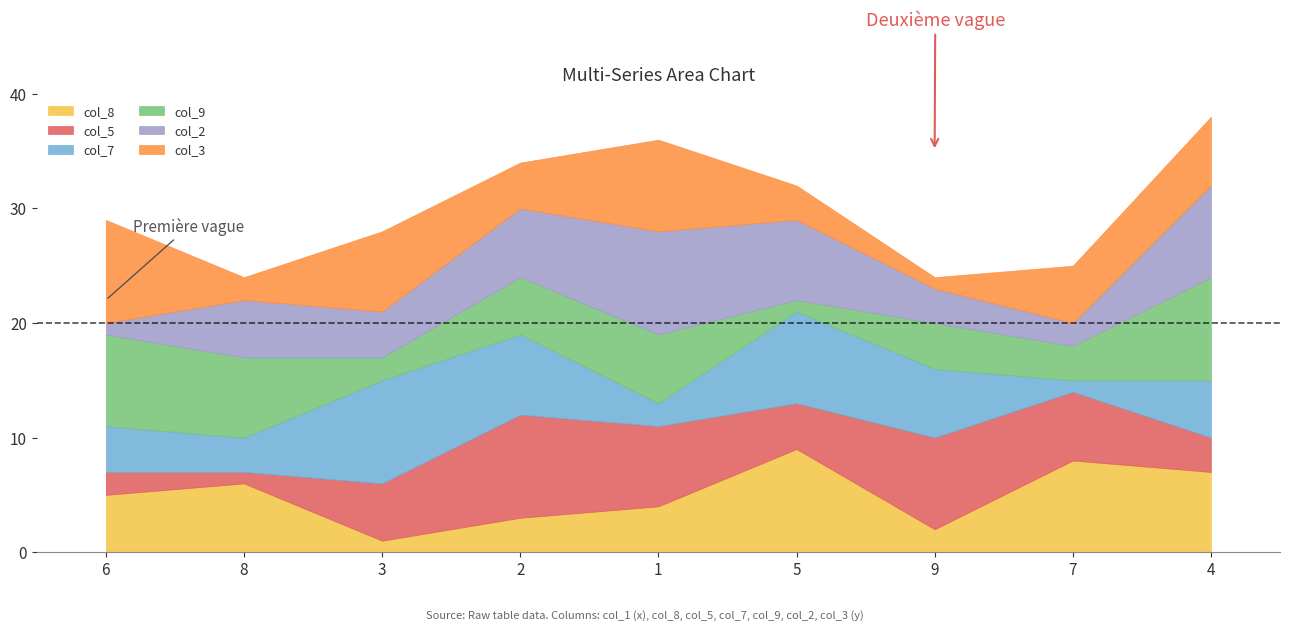

What is the total value across all series at 6?

29